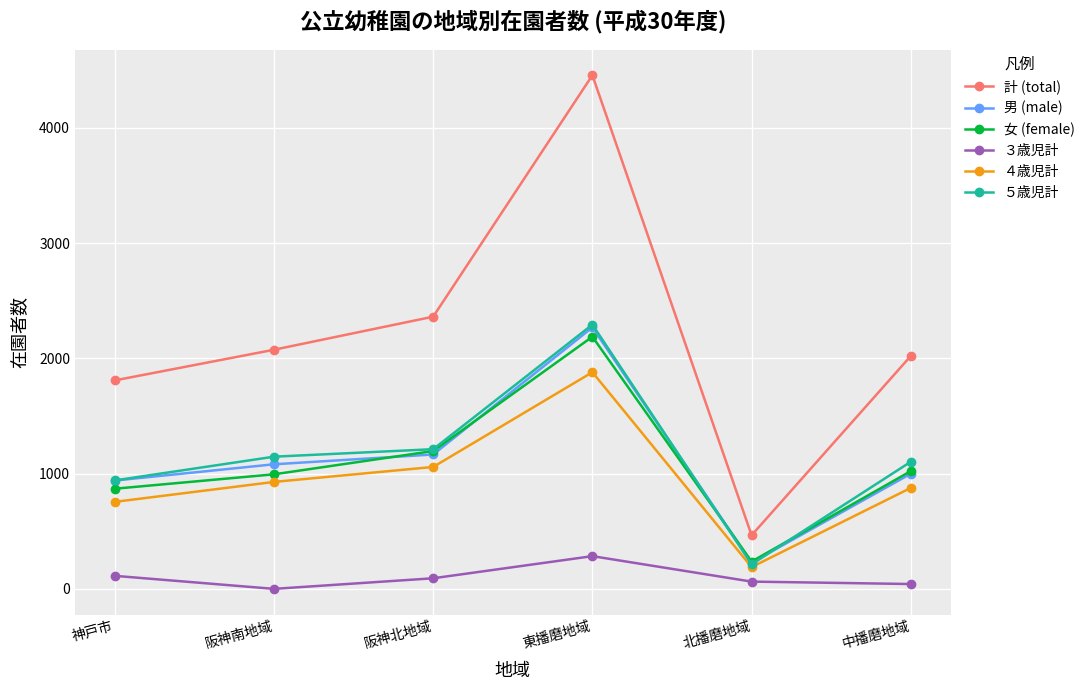

How many lines are shown in the chart?

6